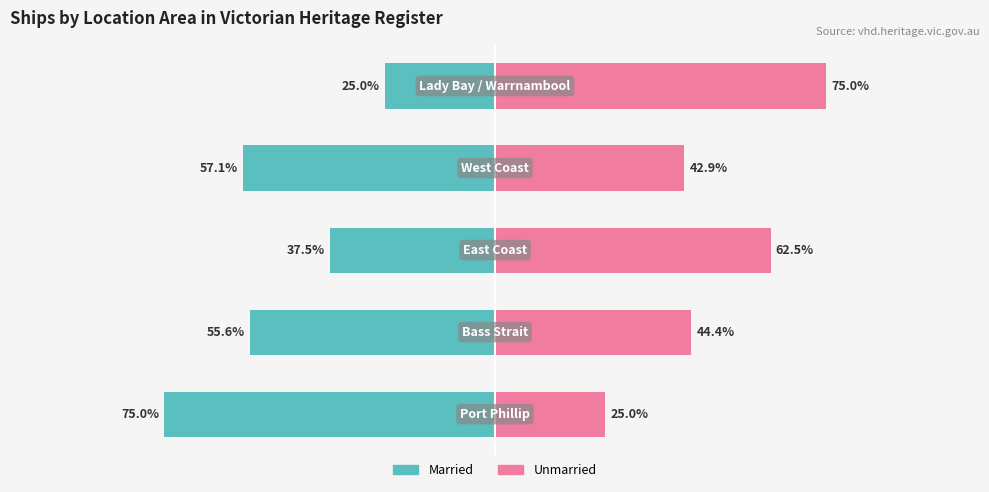

What is the average value of the Married series?

-50.0